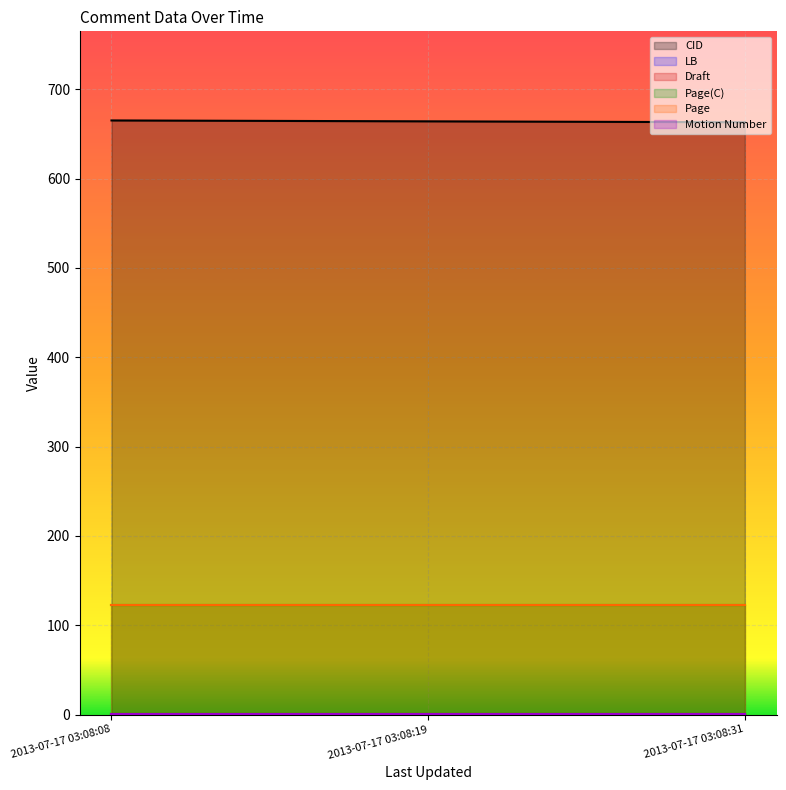

Rank the series at 2013-07-17 03:08:31 from highest to lowest value.

CID, Page(C), Page, Motion Number, Draft, LB